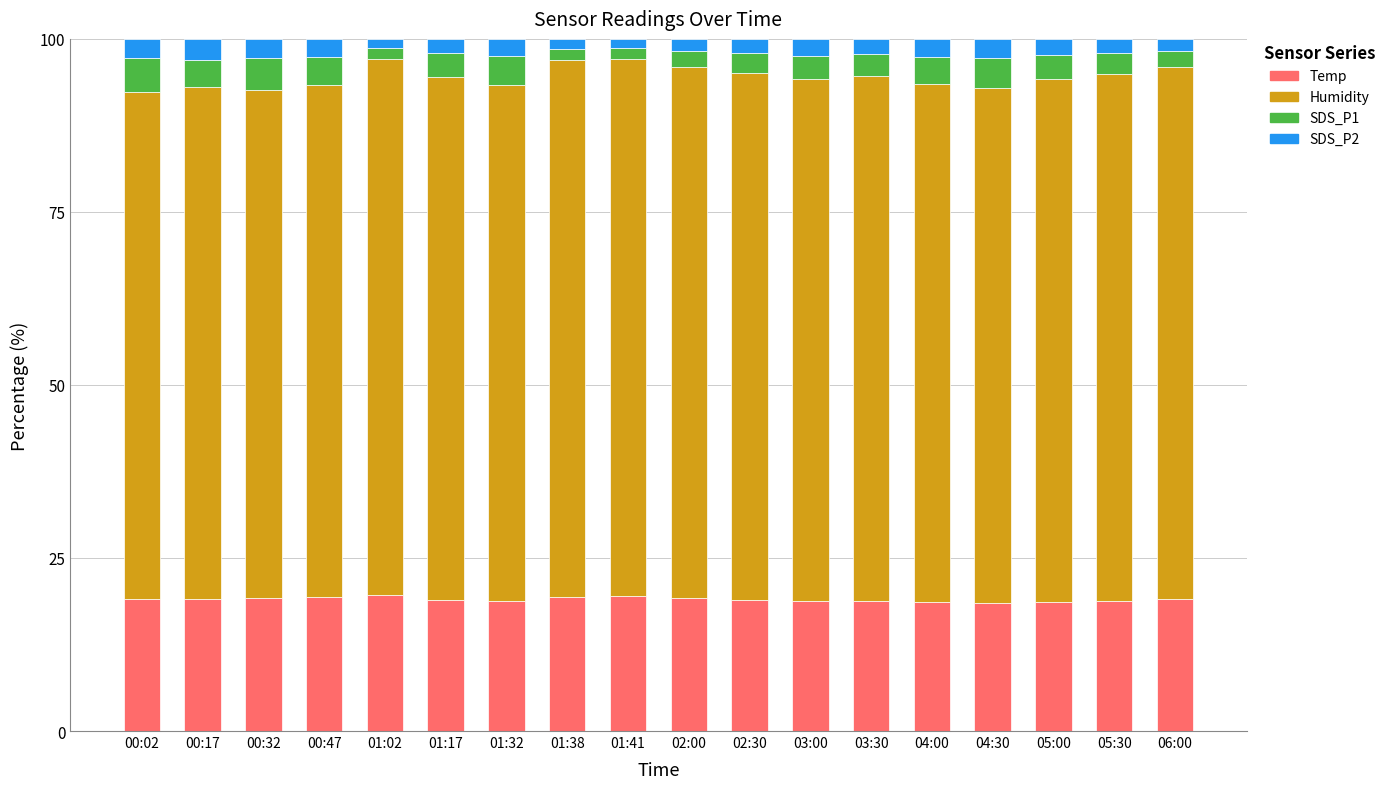

What is the highest value of the Temp series?

19.7